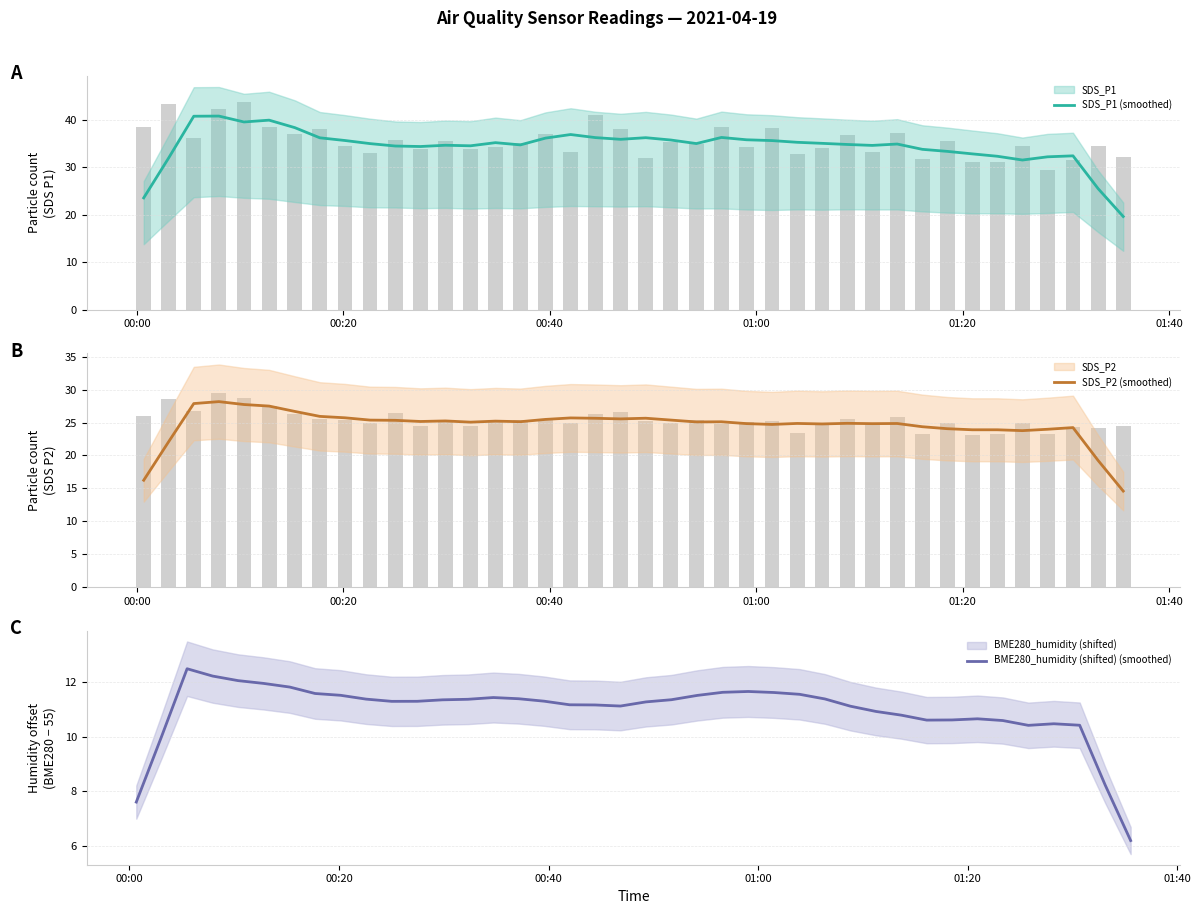

What is the highest value of the BME280_humidity (shifted) (smoothed) series?

12.5